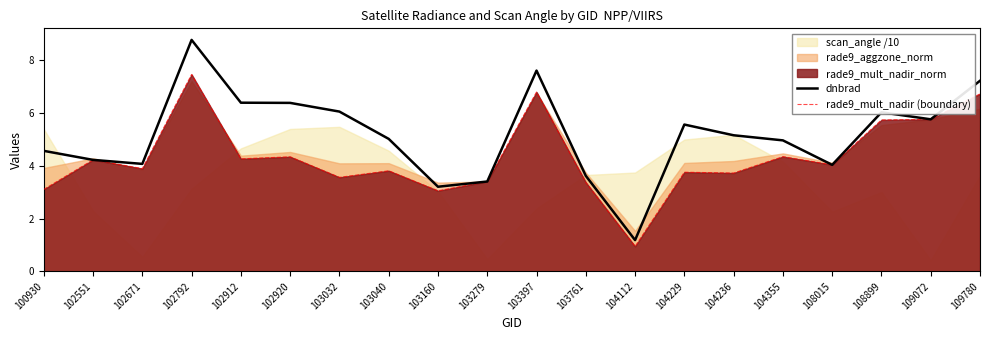

What is the difference between the second highest and second lowest values in the dnbrad series?

4.4